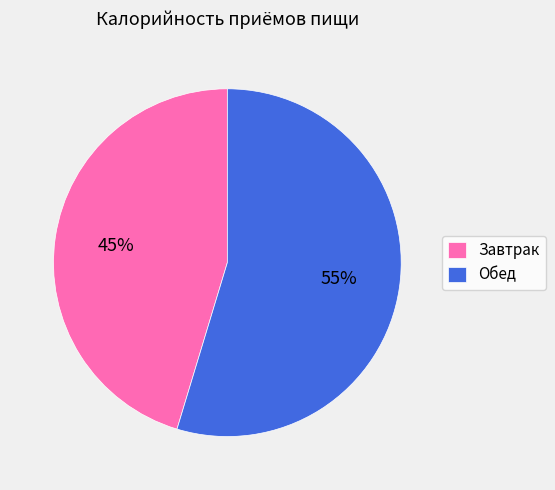

Combined, do Обед and Завтрак account for over 50%?

Yes